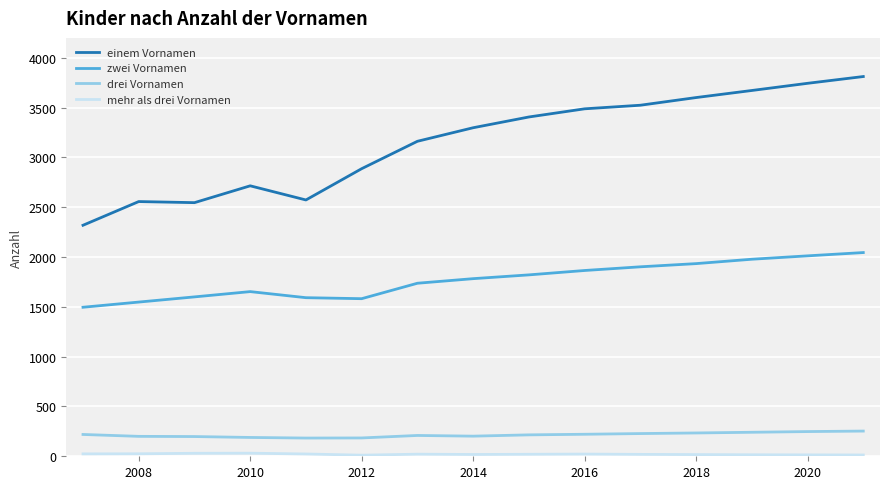

What is the greatest value displayed?

3812